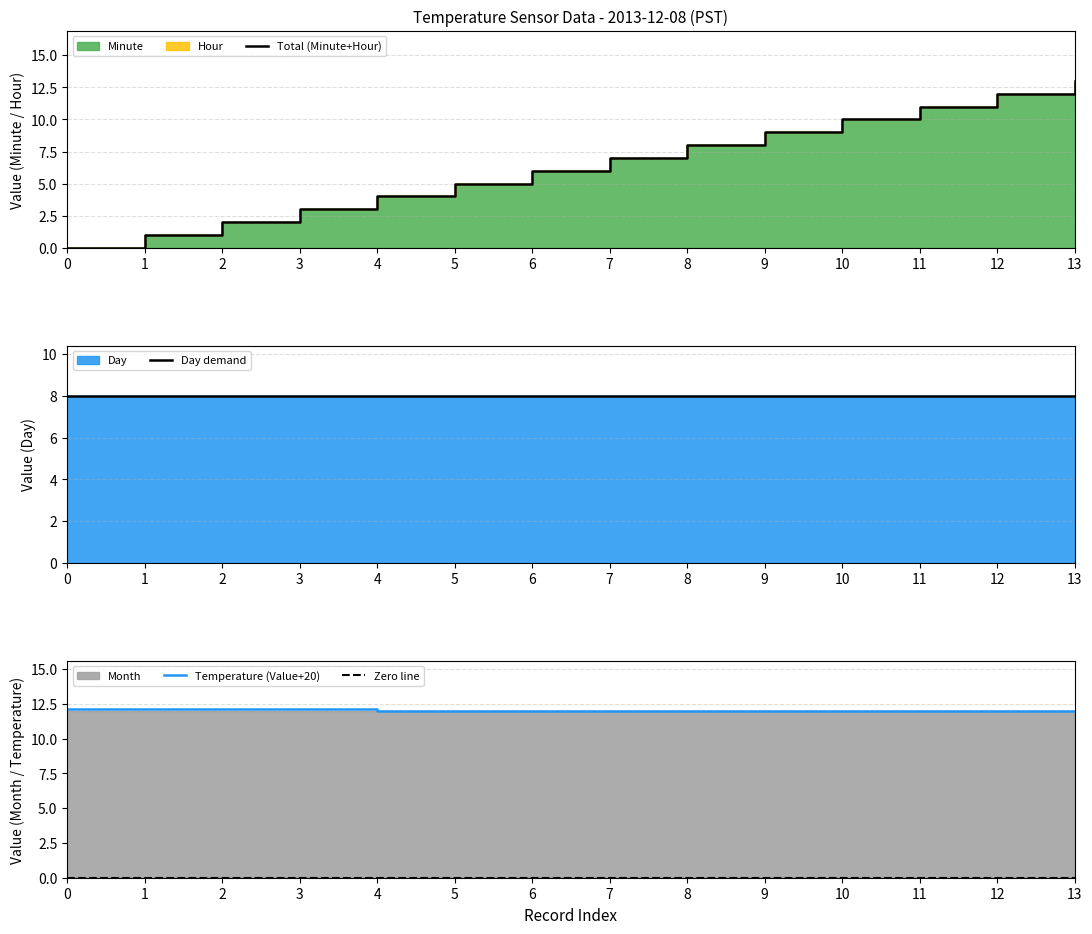

The Zero line series shows 0.0 at 4. True or false?

True